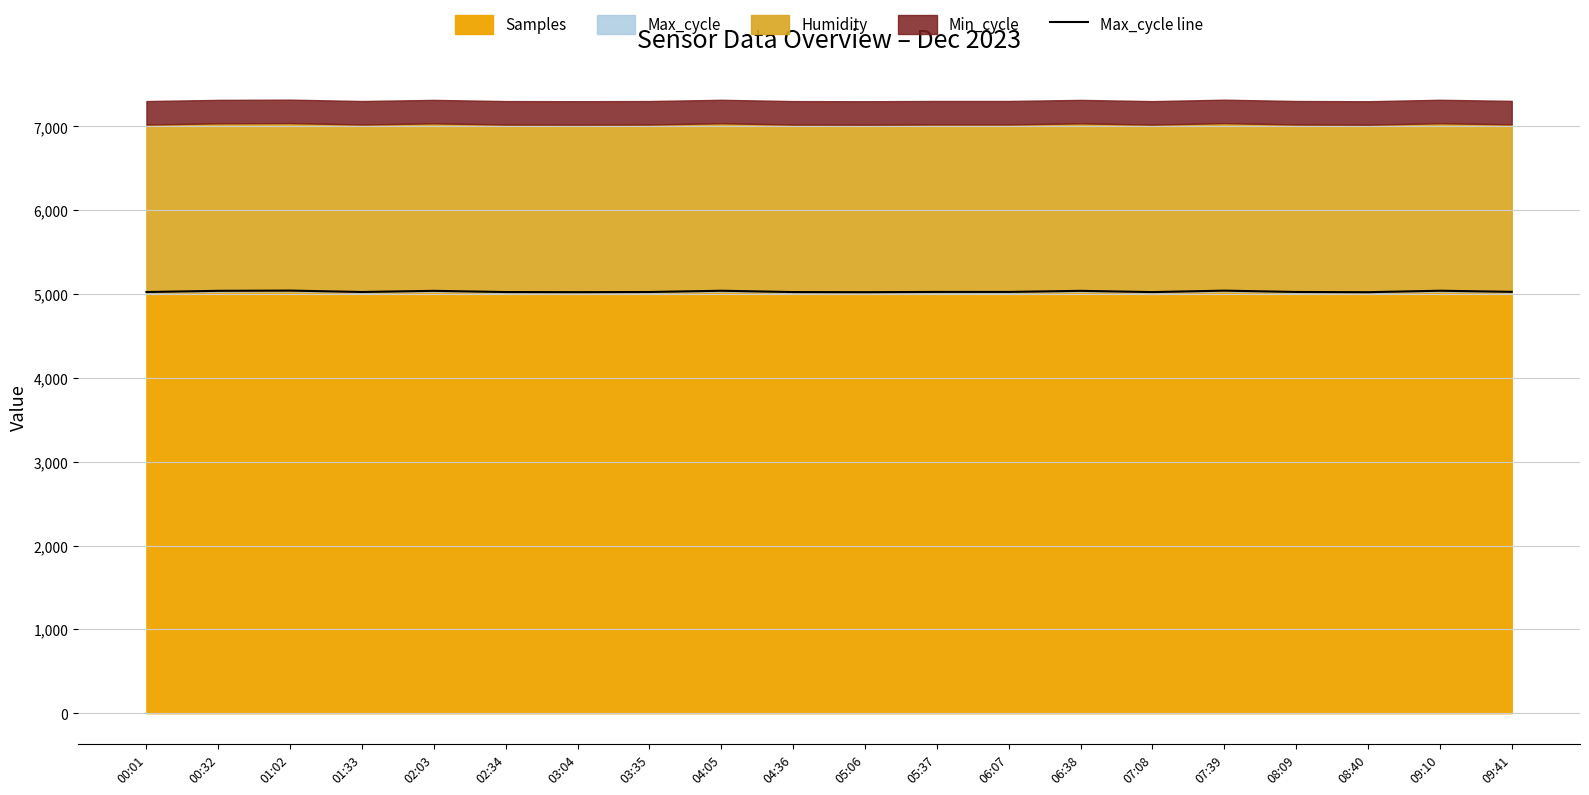

What is the change in value from 00:01 to 09:41?

+2.2